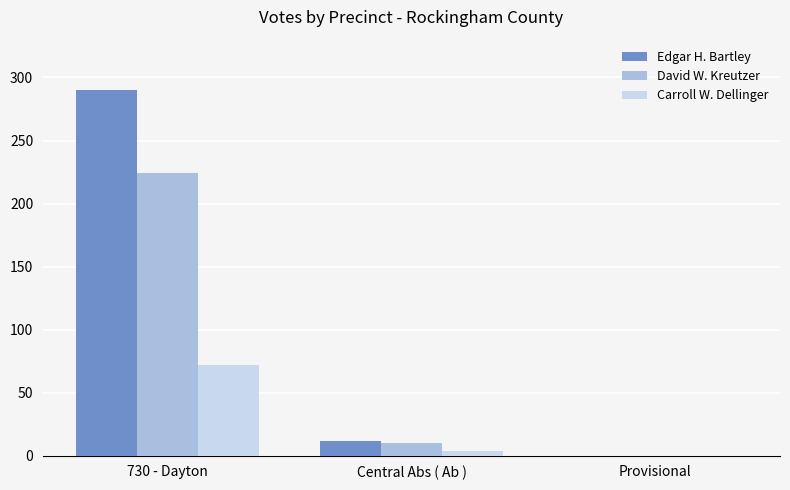

Is it true that Edgar H. Bartley equals 121 at 730 - Dayton?

False